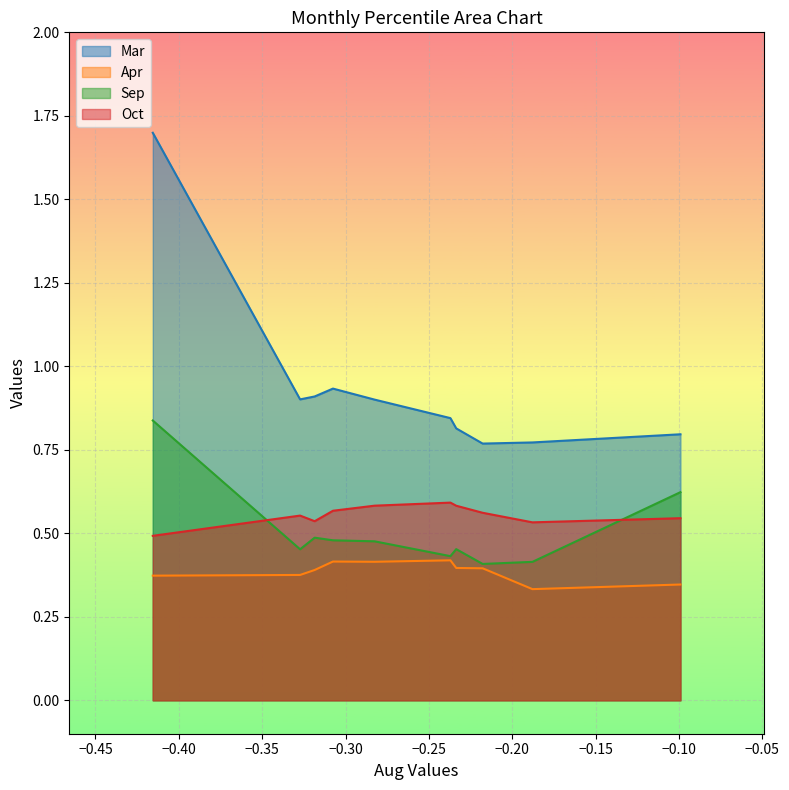

Count the number of data series in this chart.

4